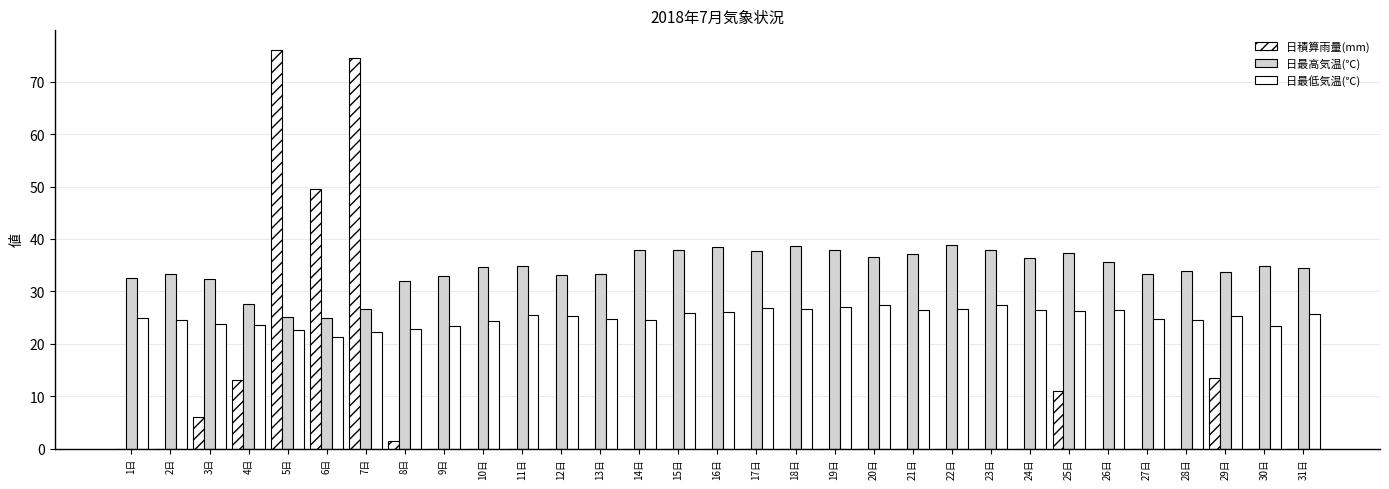

How many categories are shown in the chart?

31